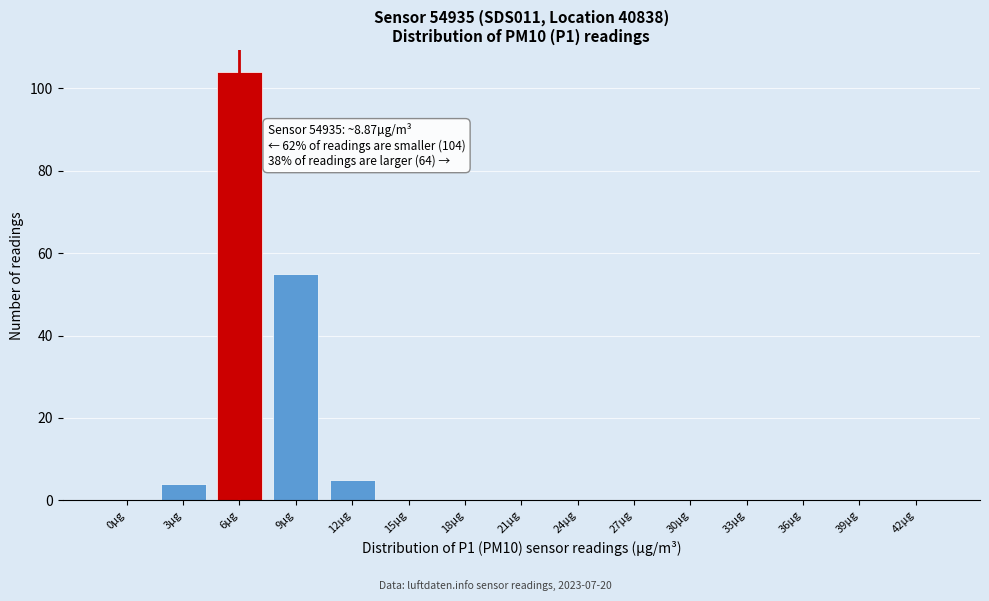

Reading right to left, list all the values displayed in this chart.

42µg=0	39µg=0	36µg=0	33µg=0	30µg=0	27µg=0	24µg=0	21µg=0	18µg=0	15µg=0	12µg=5	9µg=55	6µg=104	3µg=4	0µg=0